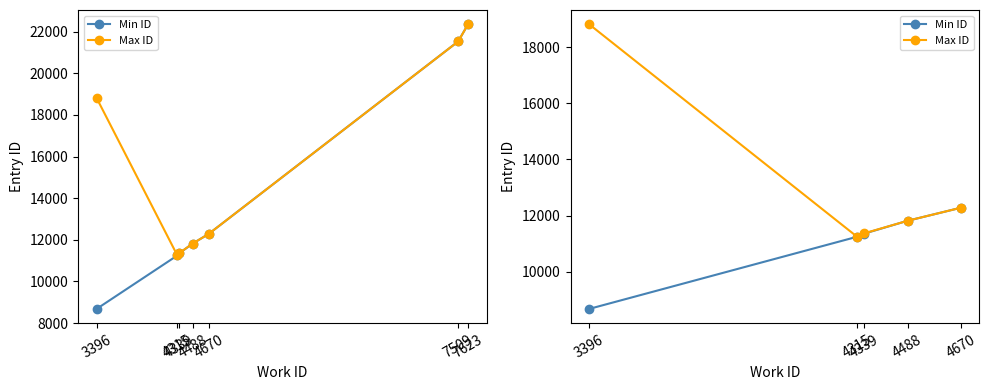

The value of Min ID at 4339 is 11361. True or false?

True